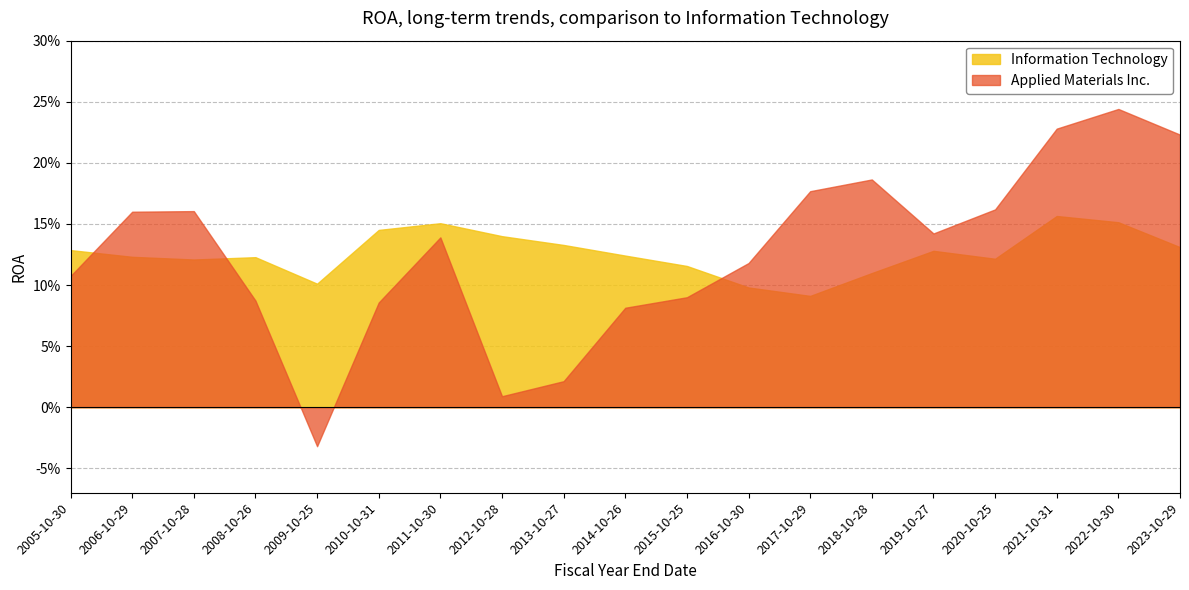

Is it true that Applied Materials Inc. equals 0.2 at 2007-10-28?

True